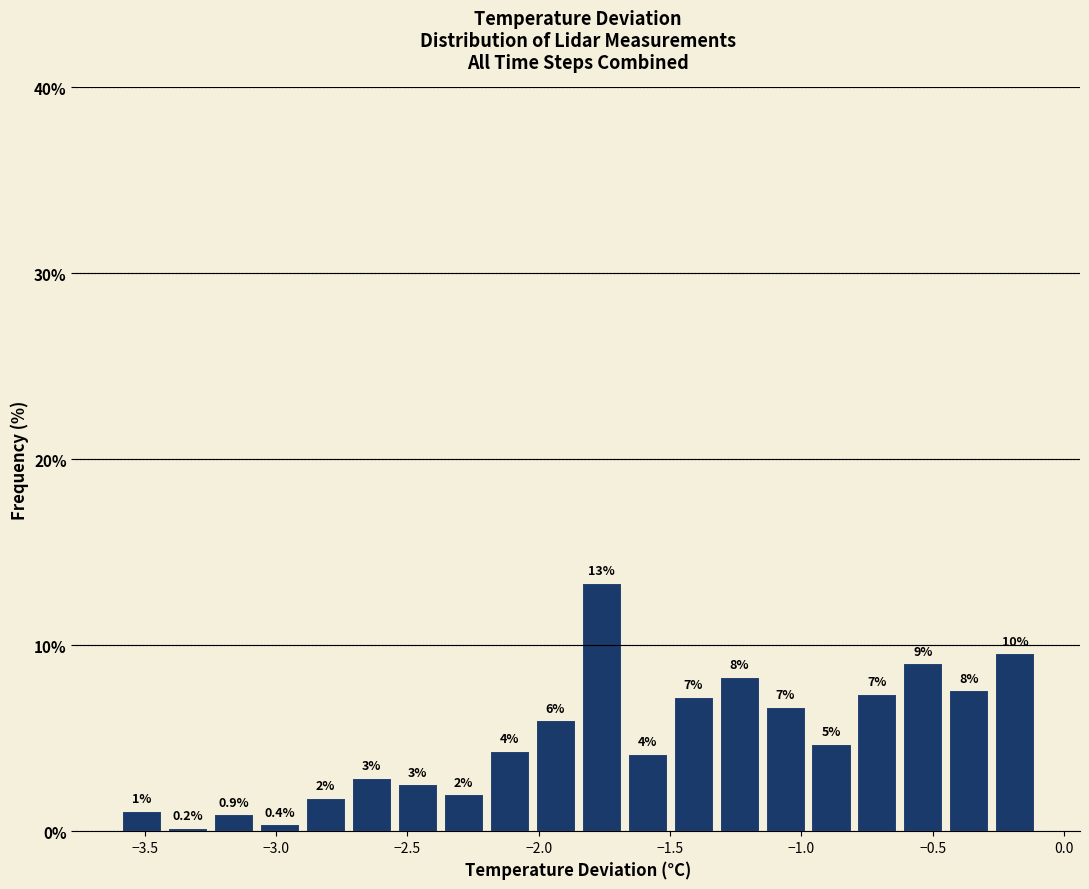

Around what value on the x-axis is the tallest bar? Give the approximate position of its centre, as read against the axis.

-1.75